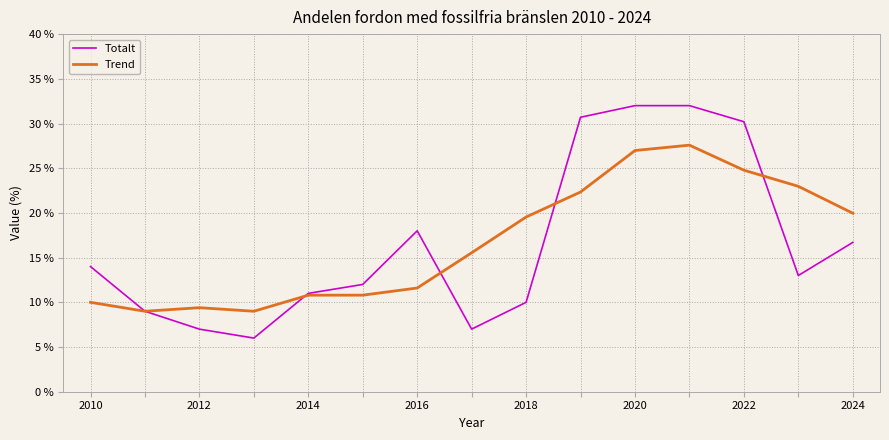

List the series in order of their peak value, lowest first.

Trend, Totalt